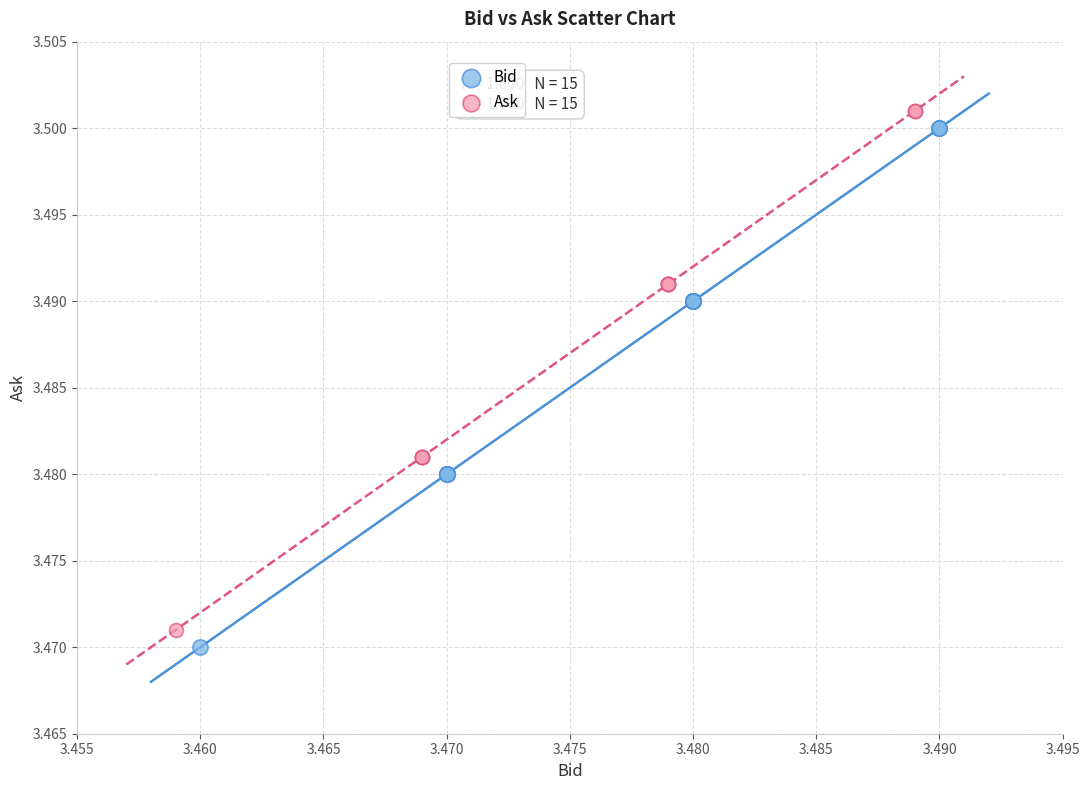

What are all the series names shown in the legend?

Bid, Ask